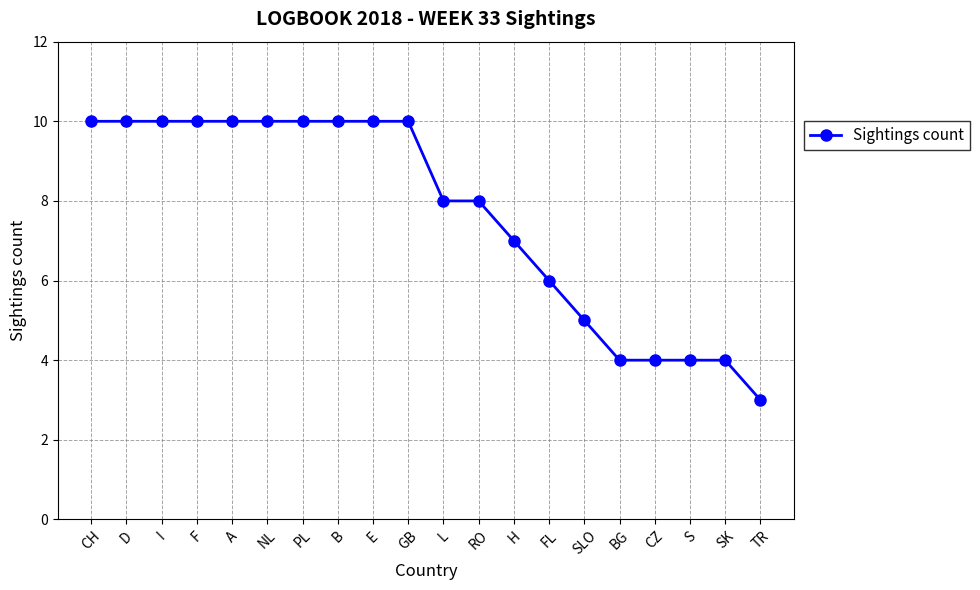

The chart shows a value of 10 at A. True or false?

True